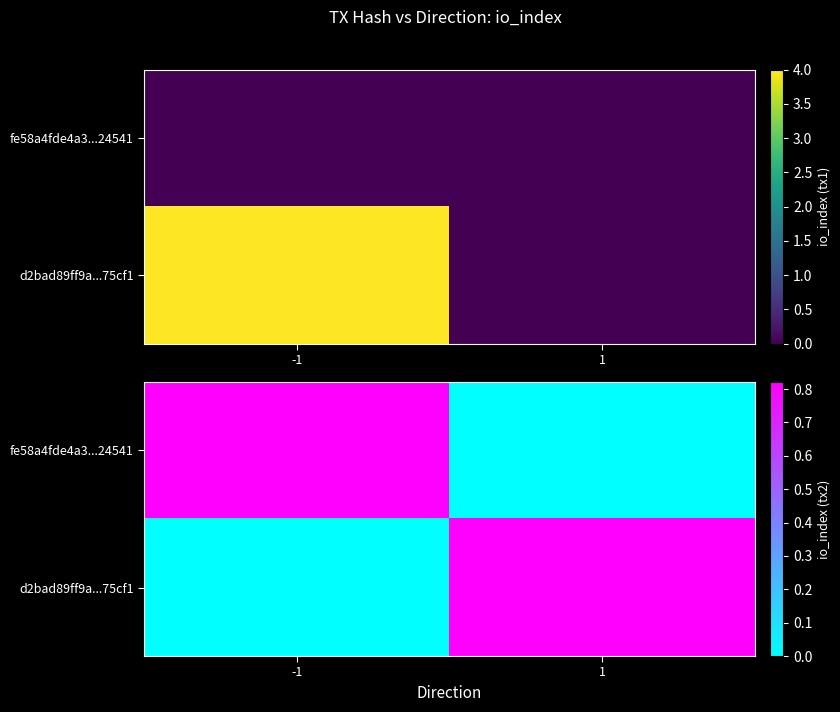

The value of fe58a4fde4a3...24541 at -1 is 1.3. True or false?

False